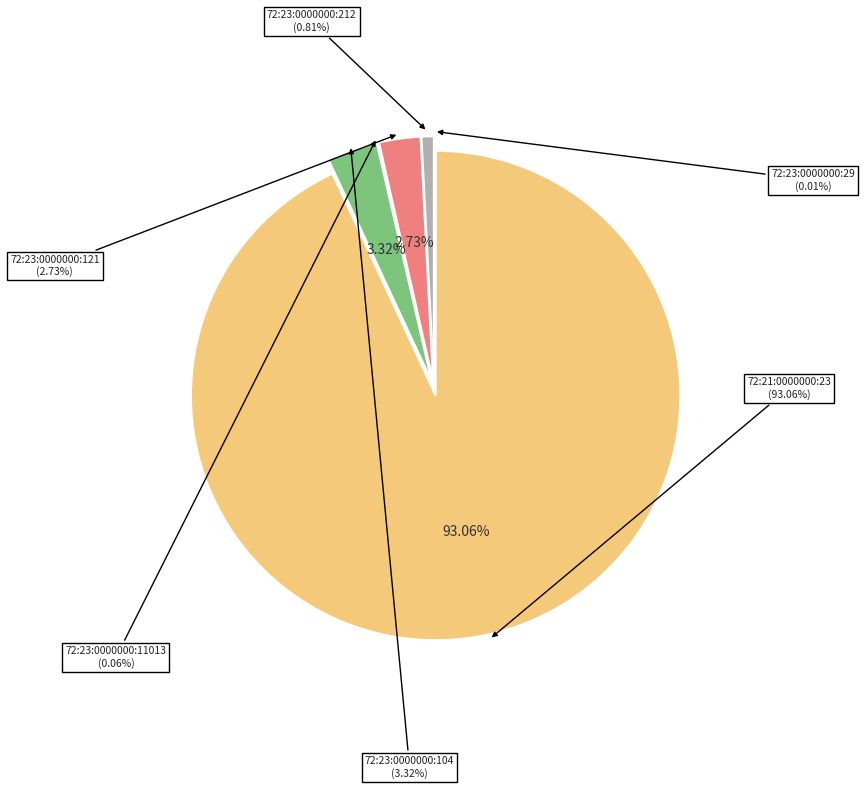

Does any single category account for the majority?

Yes